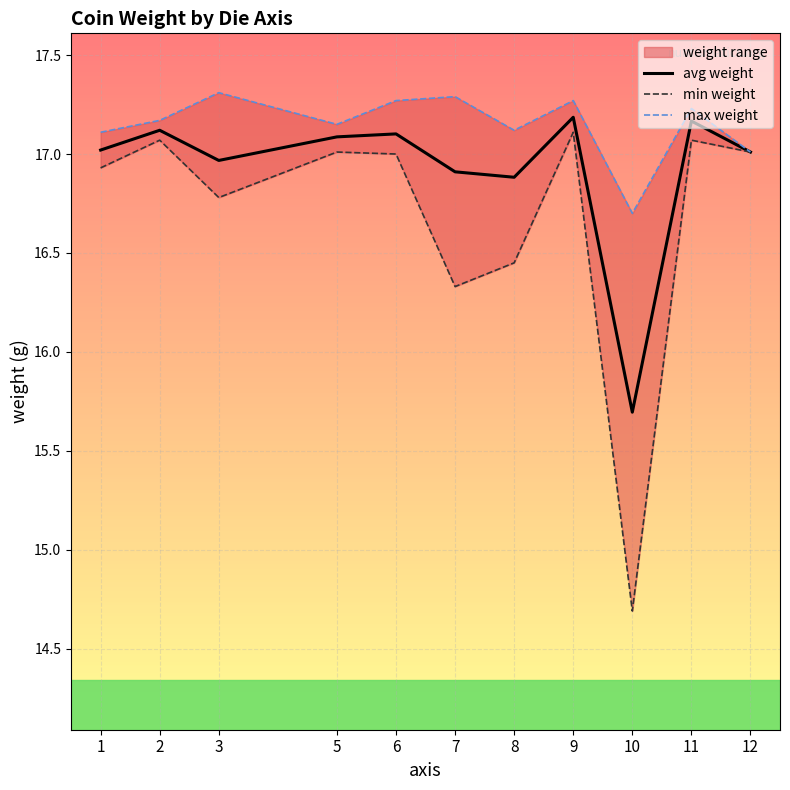

The value of min weight at 5 is 17.0. True or false?

True